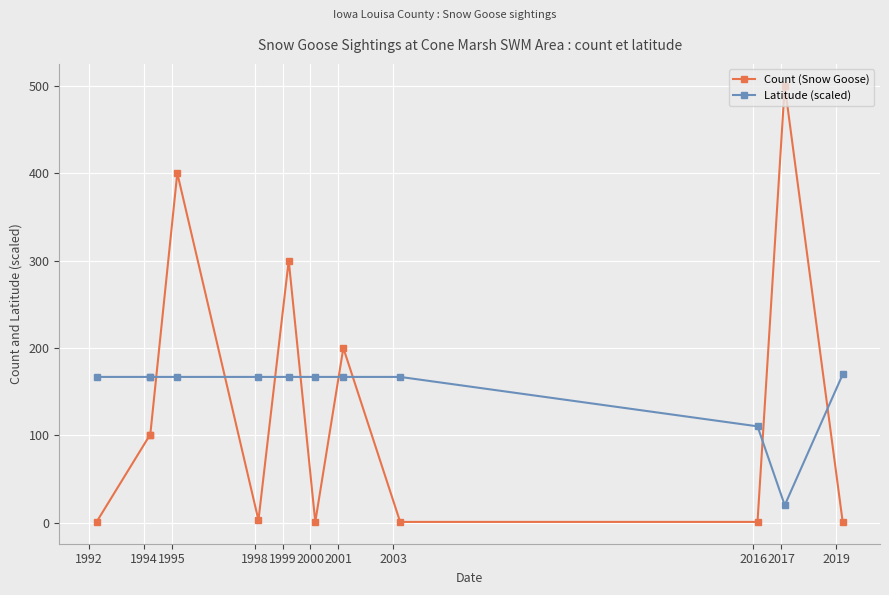

List the series in order of their peak value, highest first.

Count (Snow Goose), Latitude (scaled)